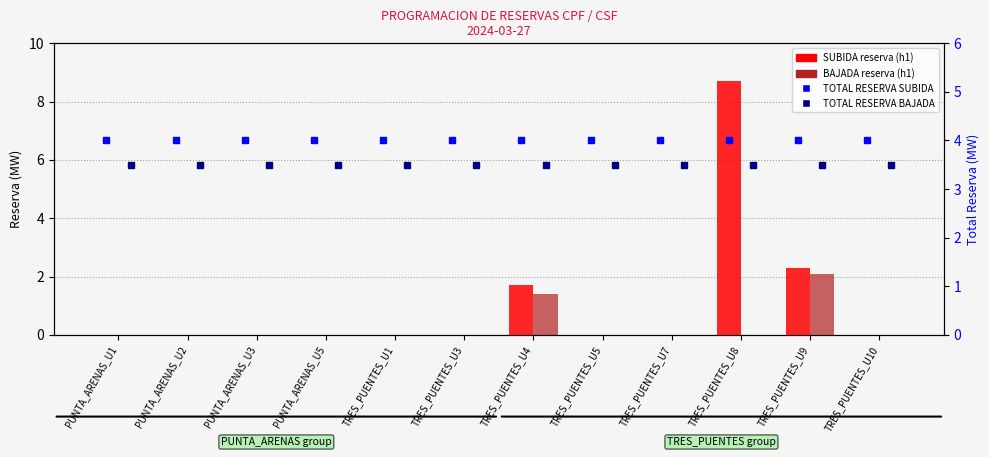

What is the approximate value of TOTAL RESERVA SUBIDA at PUNTA_ARENAS_U1?

4.0